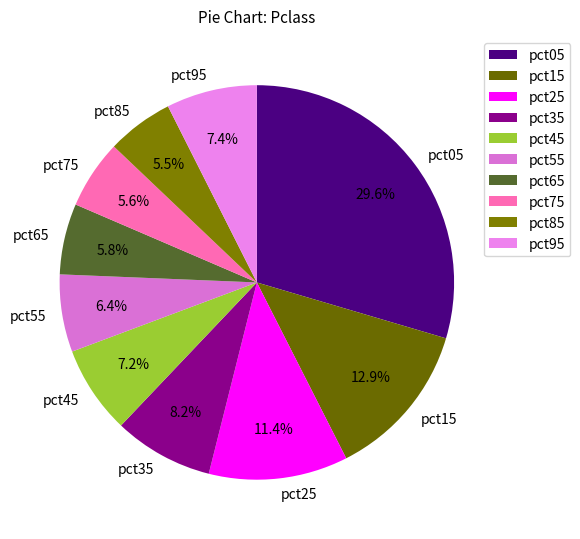

Does pct75 represent more than half of the total?

No